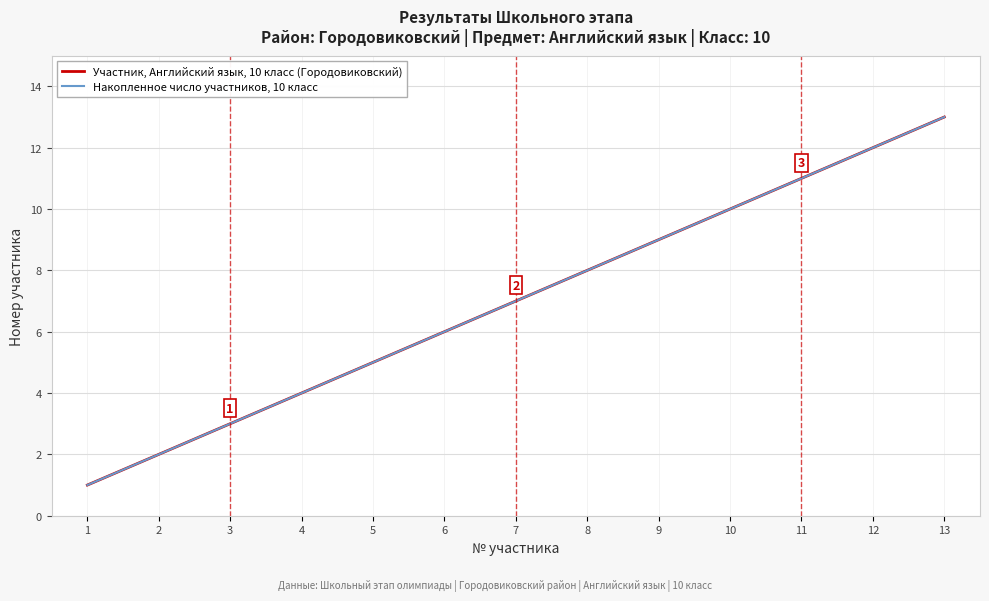

The value of Накопленное число участников, 10 класс at 13 is 13. True or false?

True